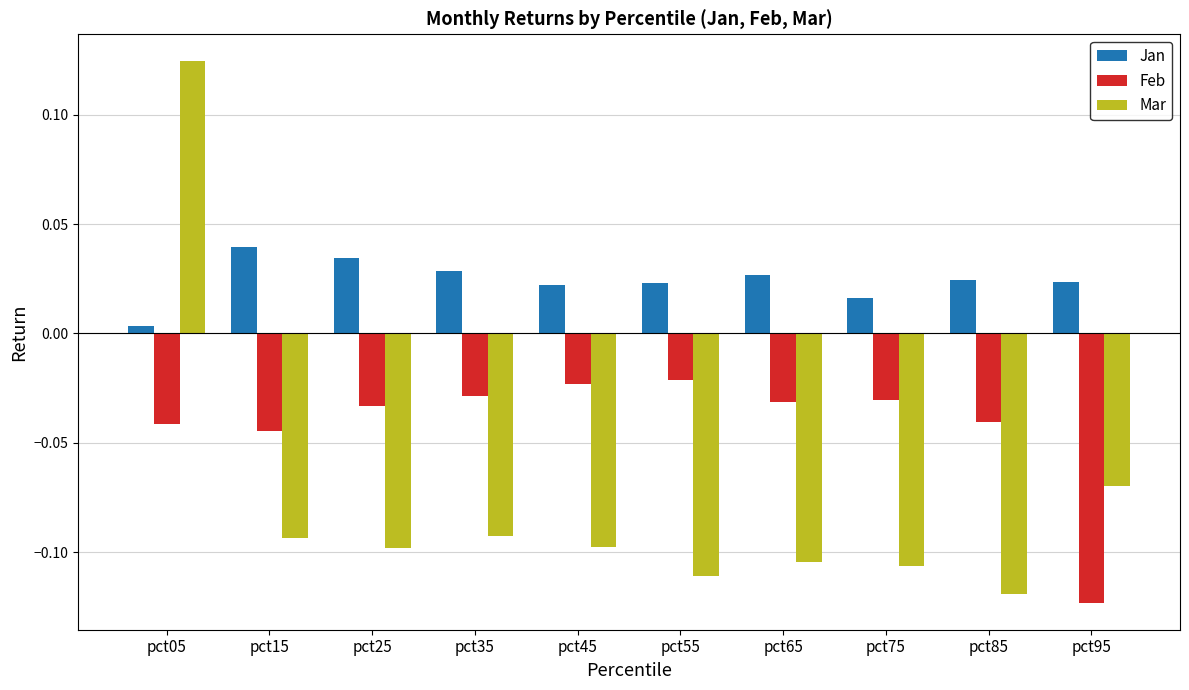

The Feb series shows -0.1 at pct05. True or false?

False